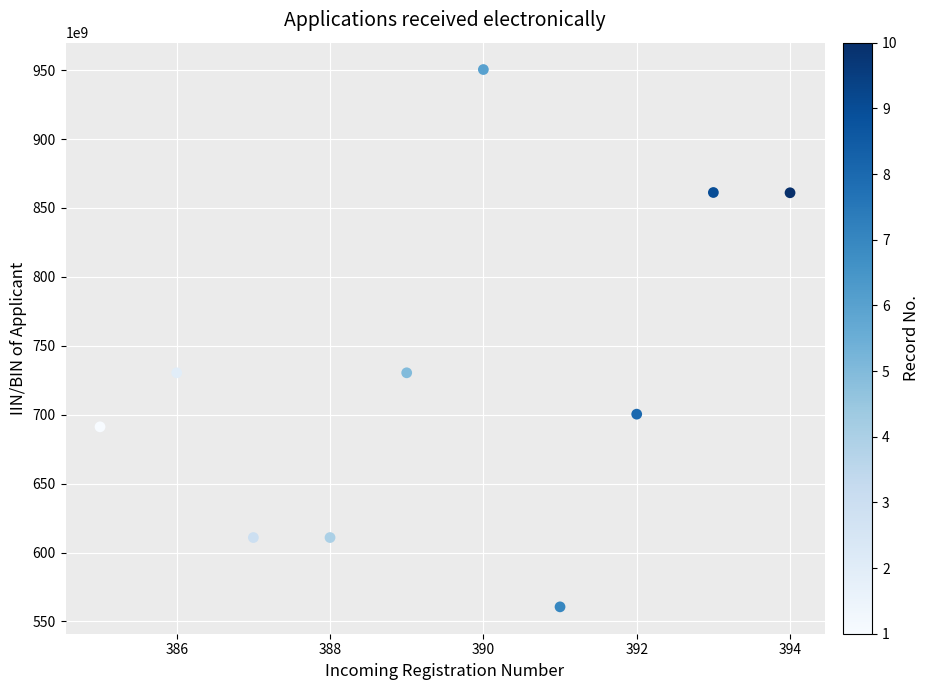

What is the range of Y values (max minus min)?

389810098809